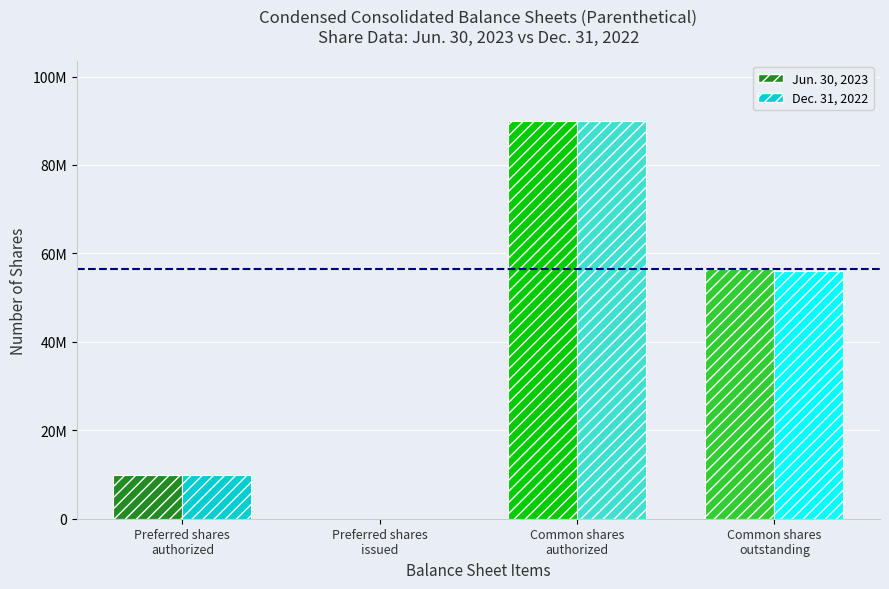

What are all the series names shown in the legend?

Jun. 30, 2023, Dec. 31, 2022